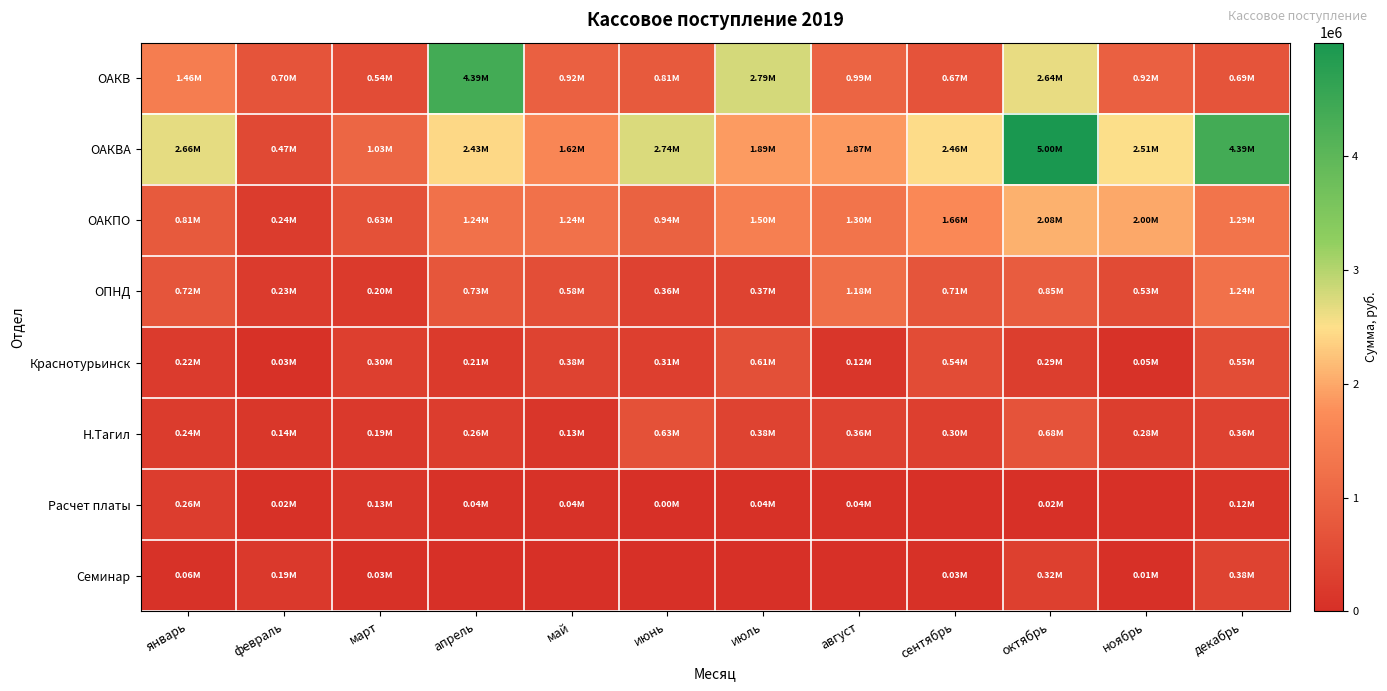

Which has a higher value, январь or август?

январь